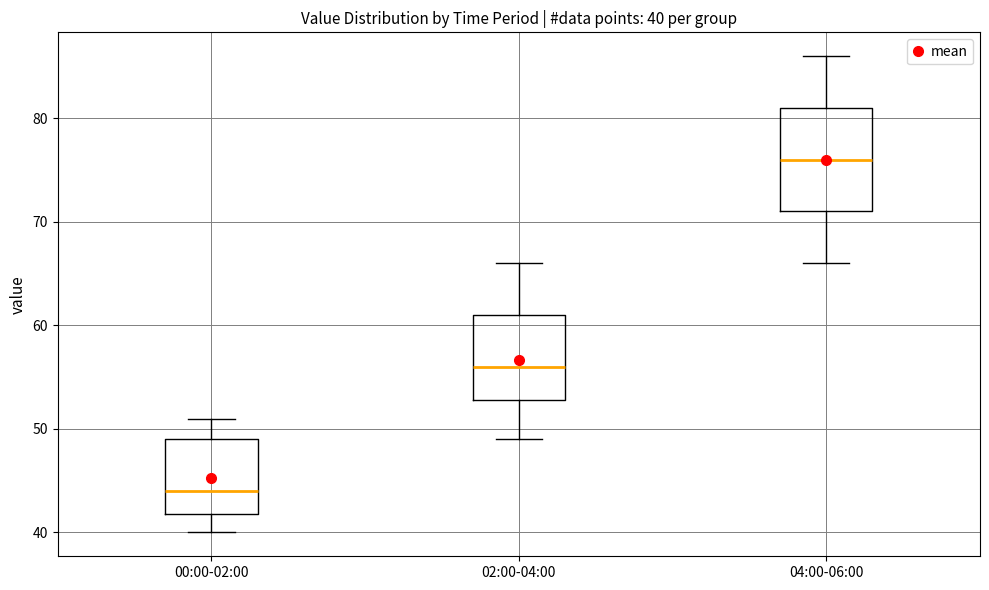

Which box has the lowest median line?

00:00-02:00